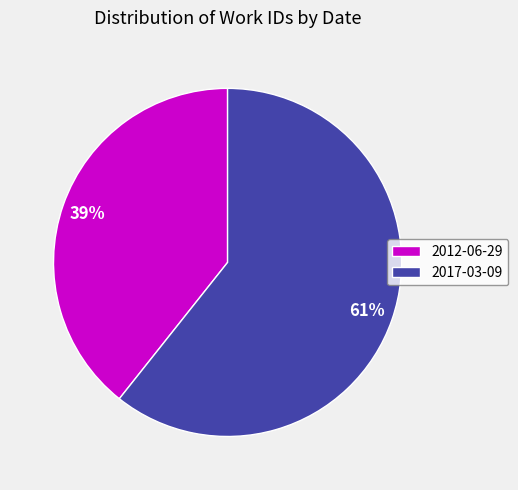

Which category accounts for the majority?

2017-03-09